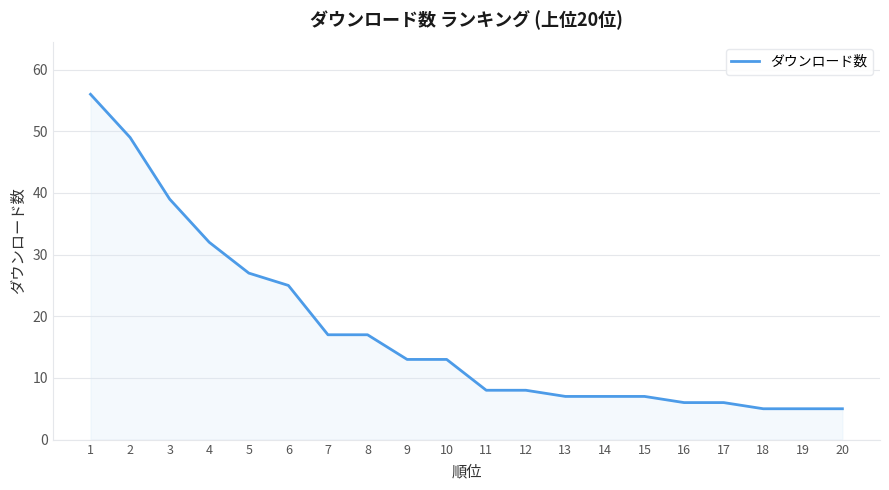

Reading left to right, what are all the values shown in this chart?

1=56	2=49	3=39	4=32	5=27	6=25	7=17	8=17	9=13	10=13	11=8	12=8	13=7	14=7	15=7	16=6	17=6	18=5	19=5	20=5